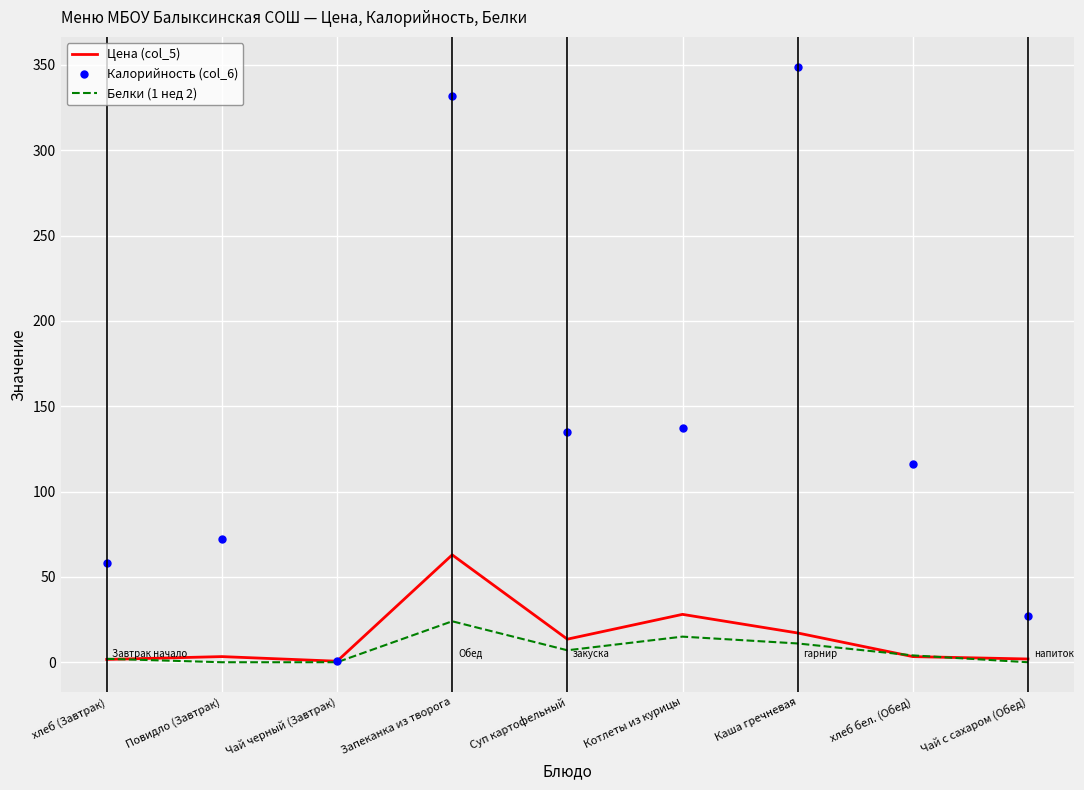

At which label does Белки (1 нед 2) reach its peak?

Запеканка из творога